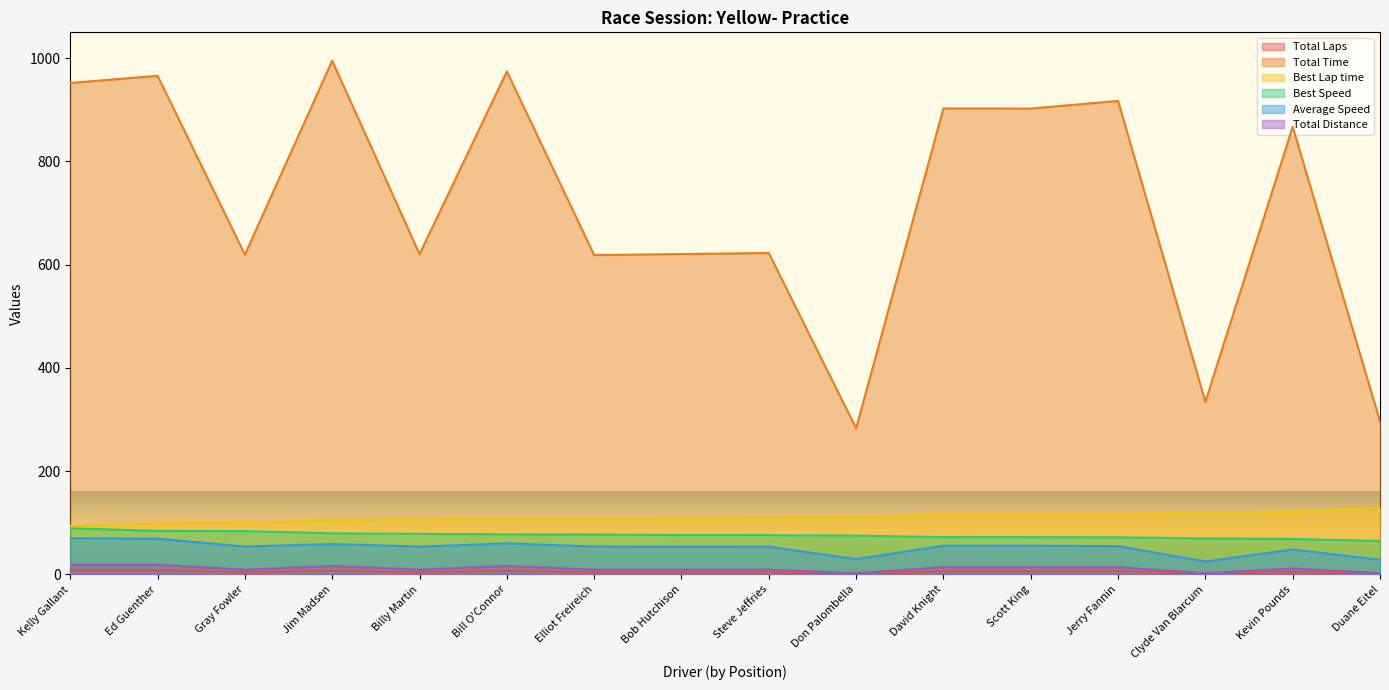

In Total Laps, how many points are higher than both neighbors (excluding endpoints)?

3